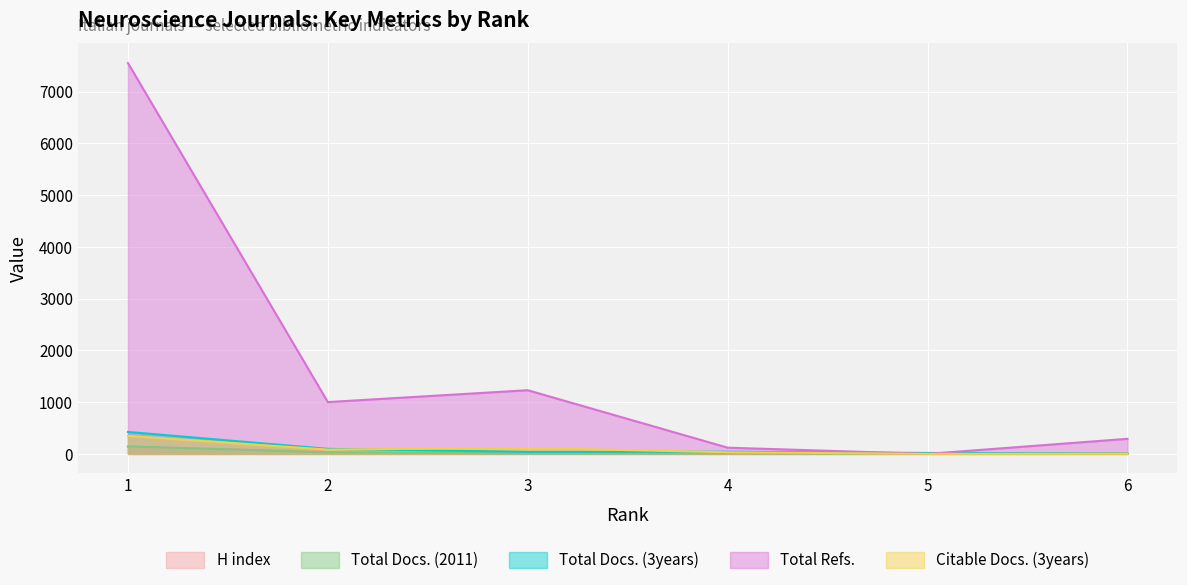

Which category has the lowest value in the Total Docs. (3years) series?

6